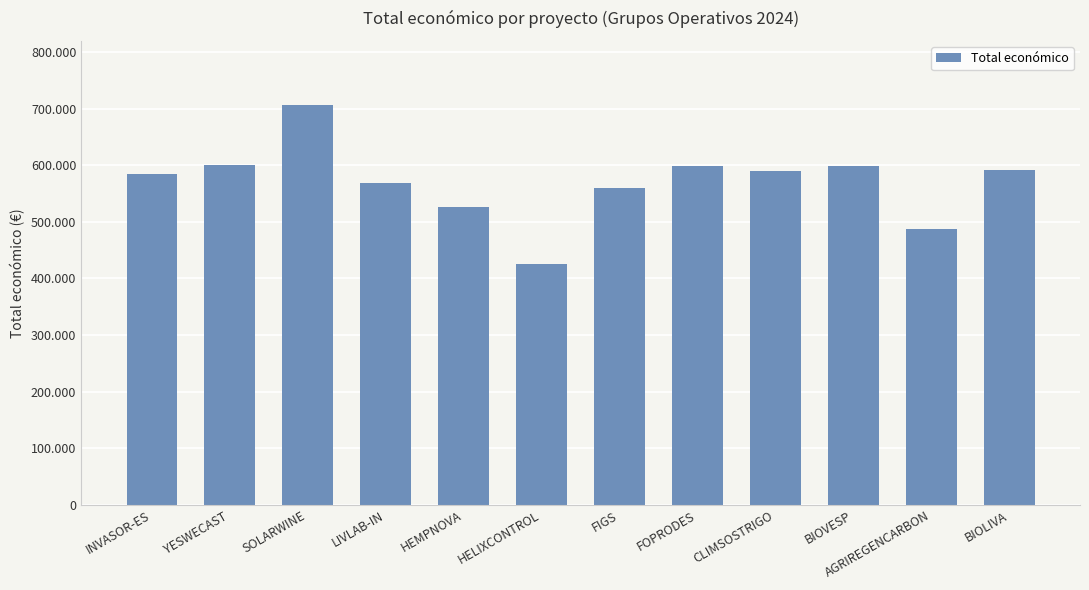

The chart shows a value of 560529 at FIGS. True or false?

True